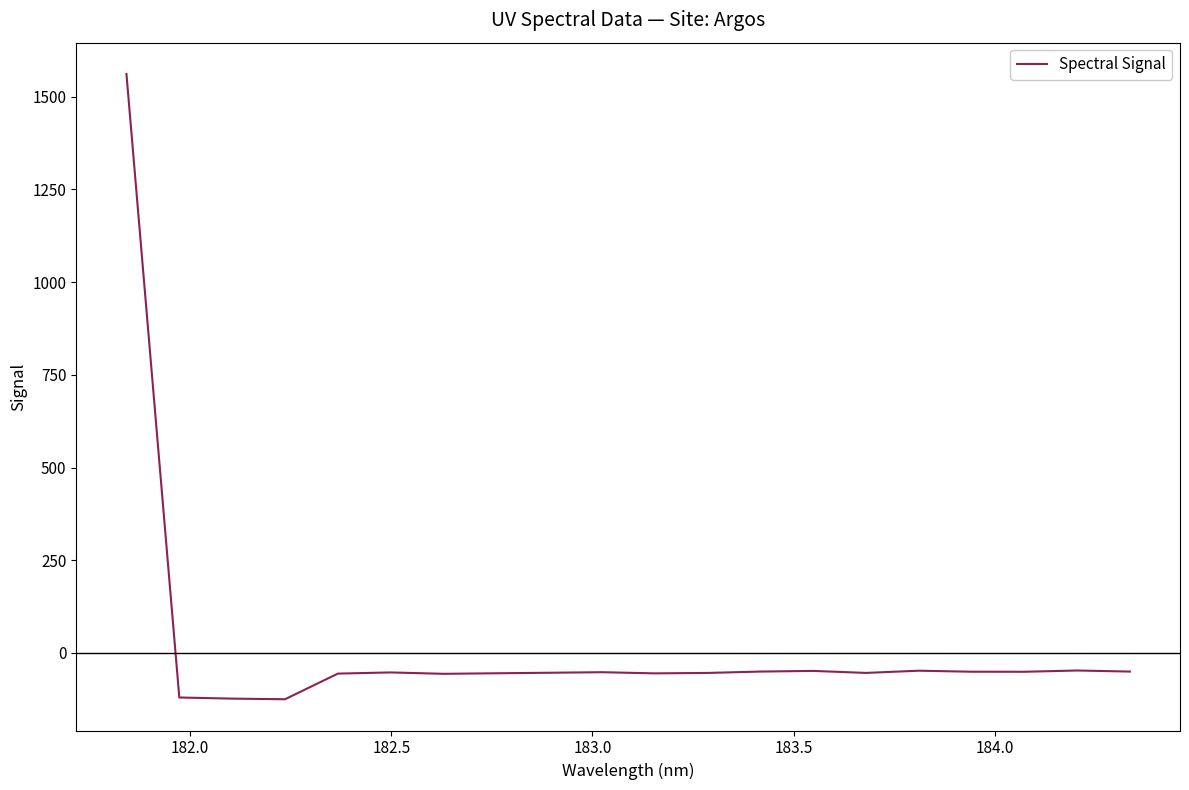

What is the difference between the maximum and minimum values?

1686.4